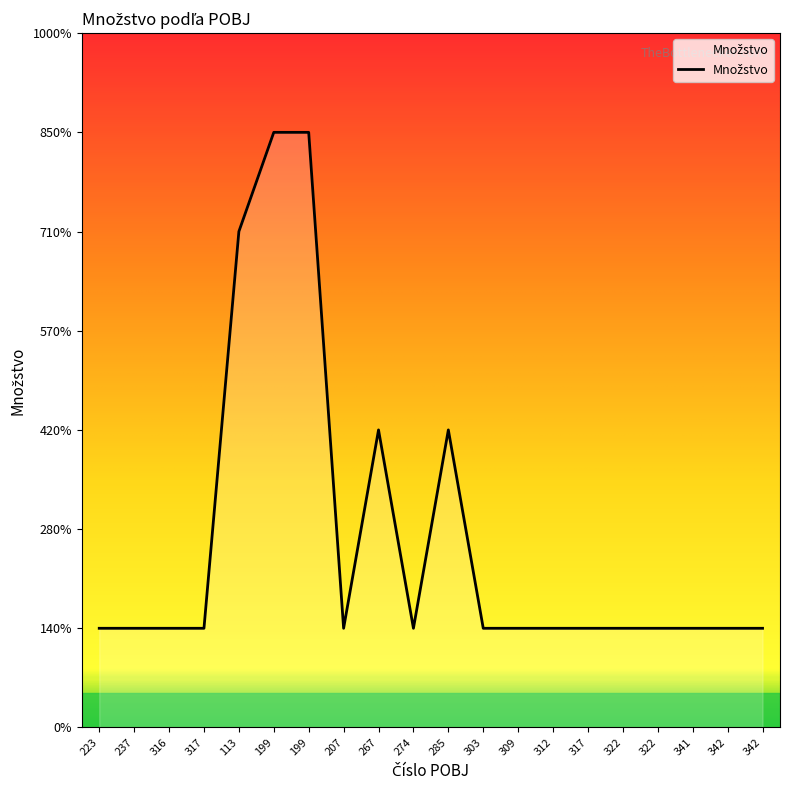

What is the label of the 2nd point from the right?

342